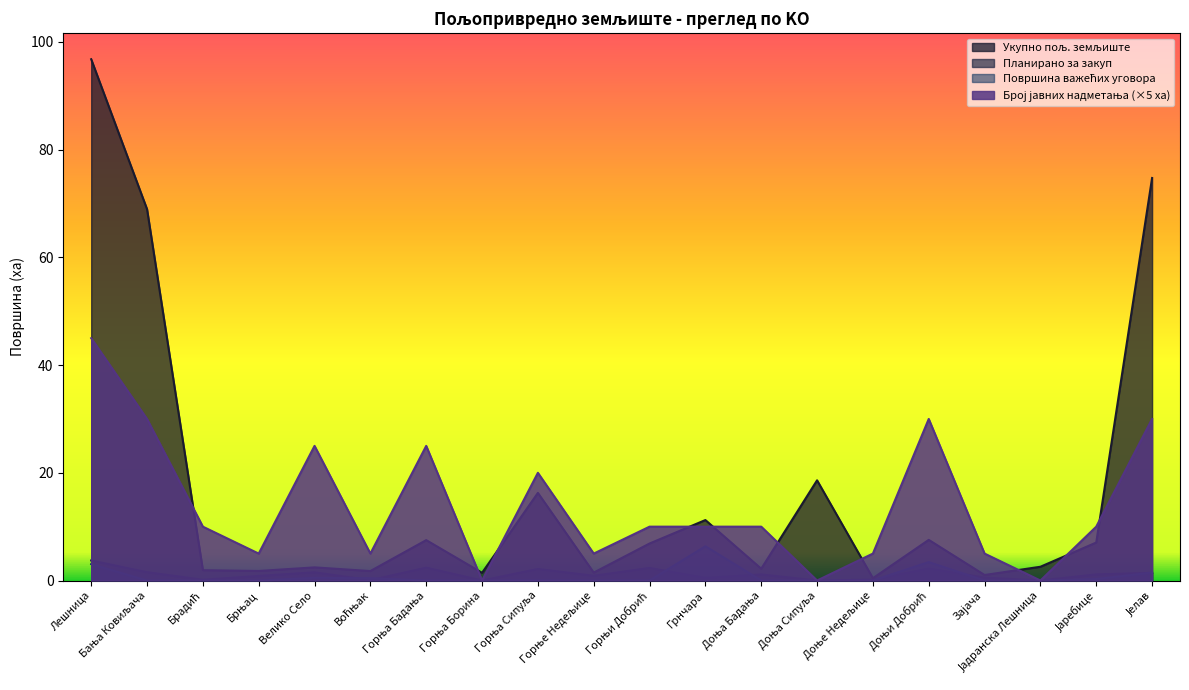

At which category is the sum across all series the highest?

Лешница